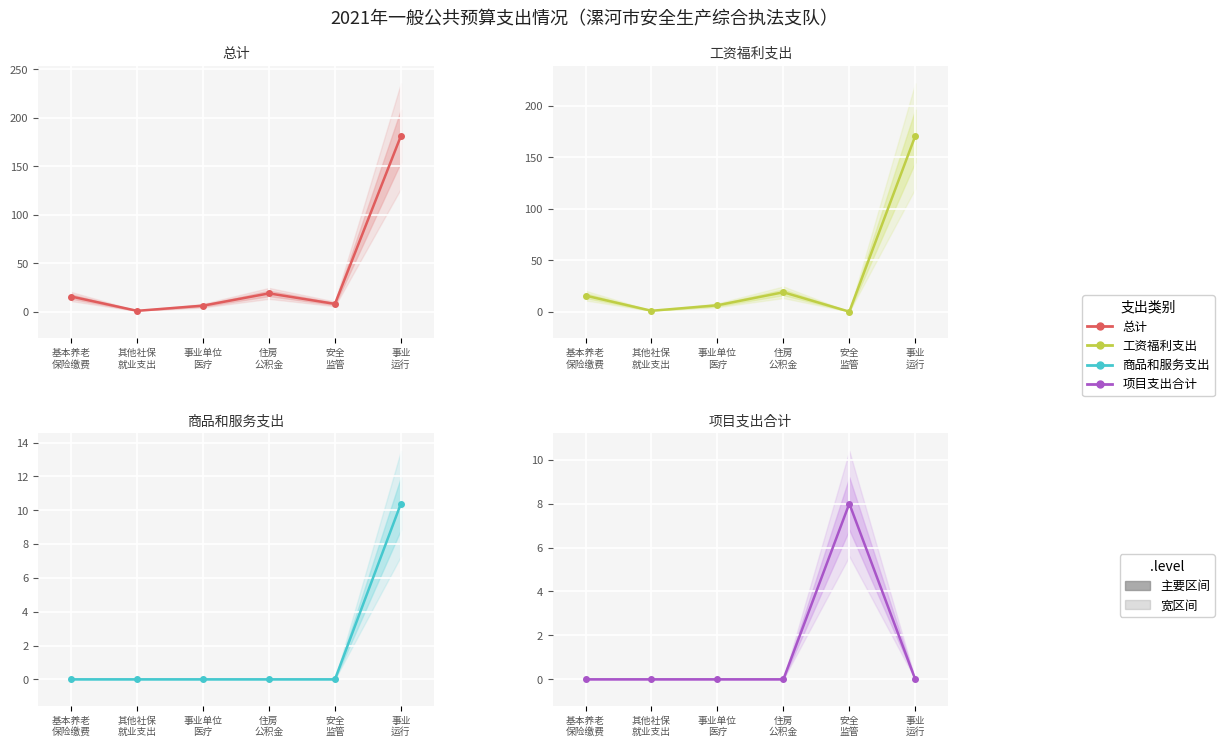

What is the average value of the 总计 series?

38.5